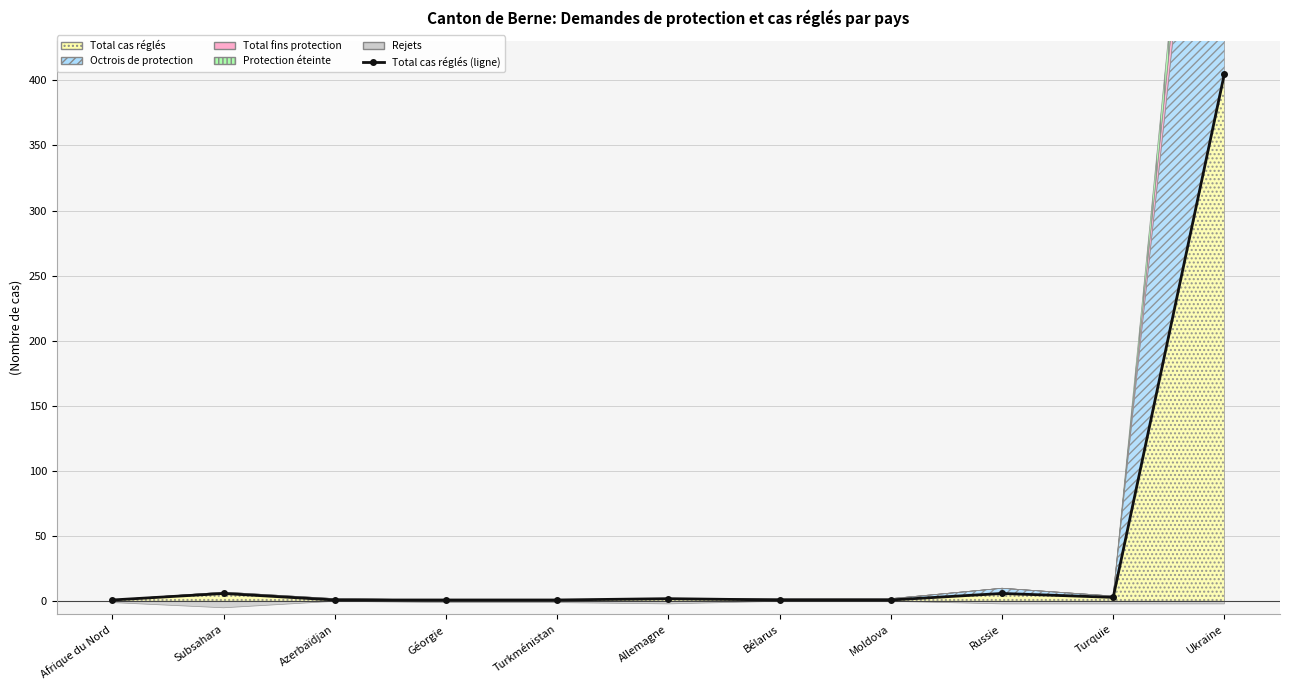

What is the spread (max minus min) of values at Turkménistan?

1